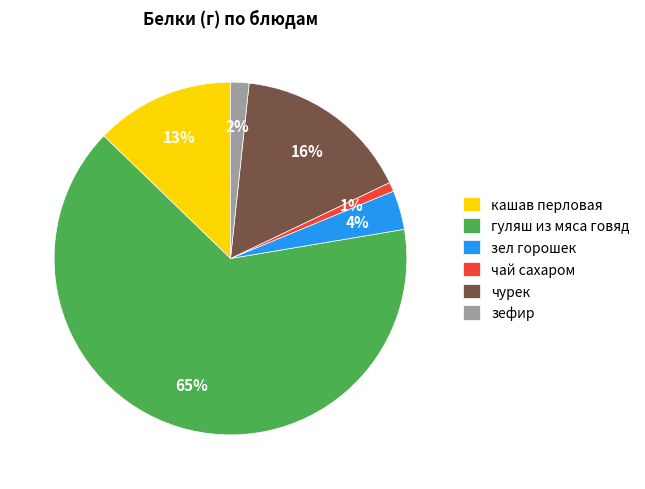

Between гуляш из мяса говяд and чай сахаром, which is larger?

гуляш из мяса говяд